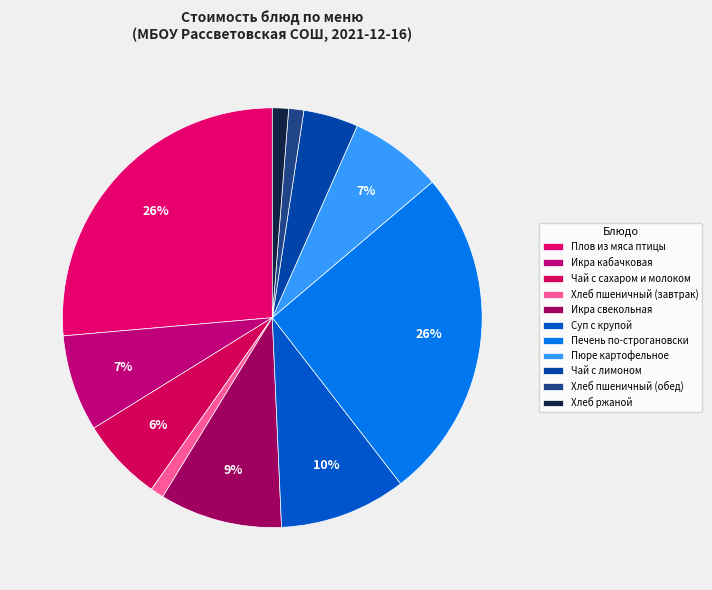

Rank the categories by value from lowest to highest.

Хлеб пшеничный (завтрак), Хлеб пшеничный (обед), Хлеб ржаной, Чай с лимоном, Чай с сахаром и молоком, Пюре картофельное, Икра кабачковая, Икра свекольная, Суп с крупой, Печень по-строгановски, Плов из мяса птицы